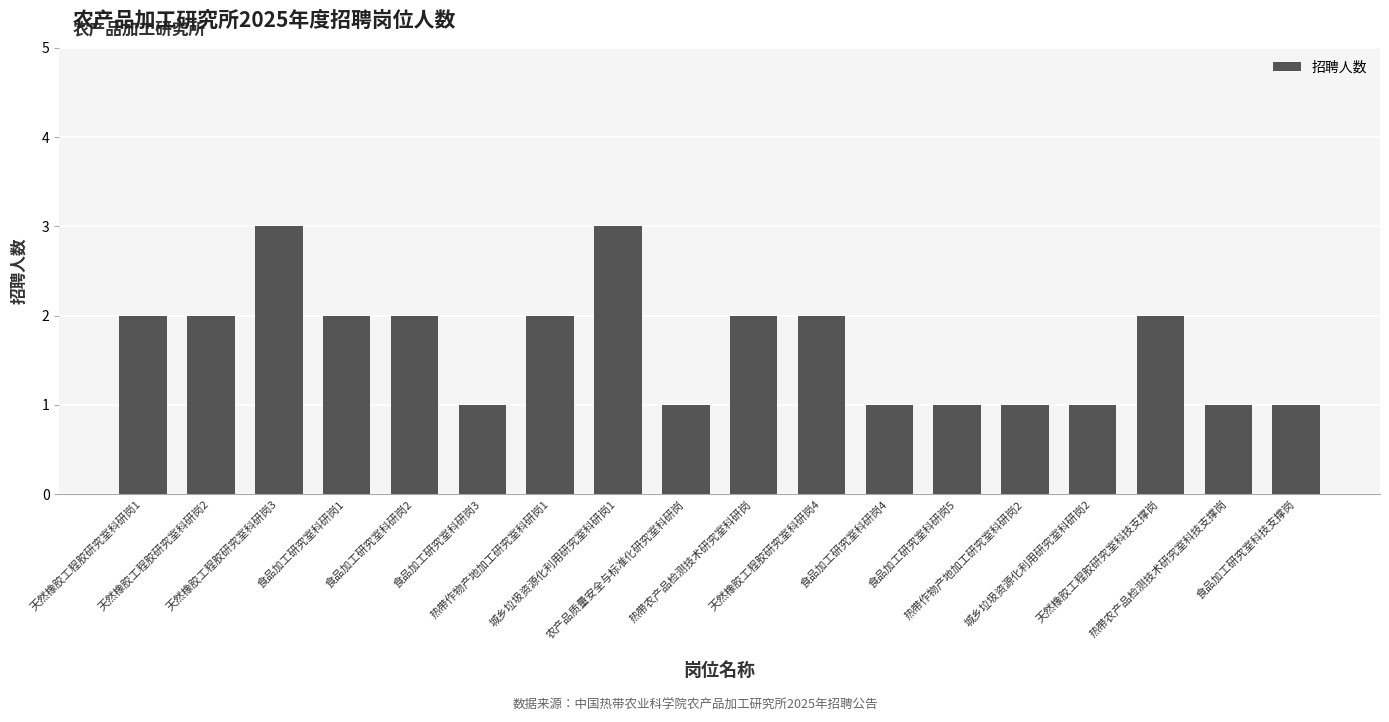

What is the sum of all values?

30